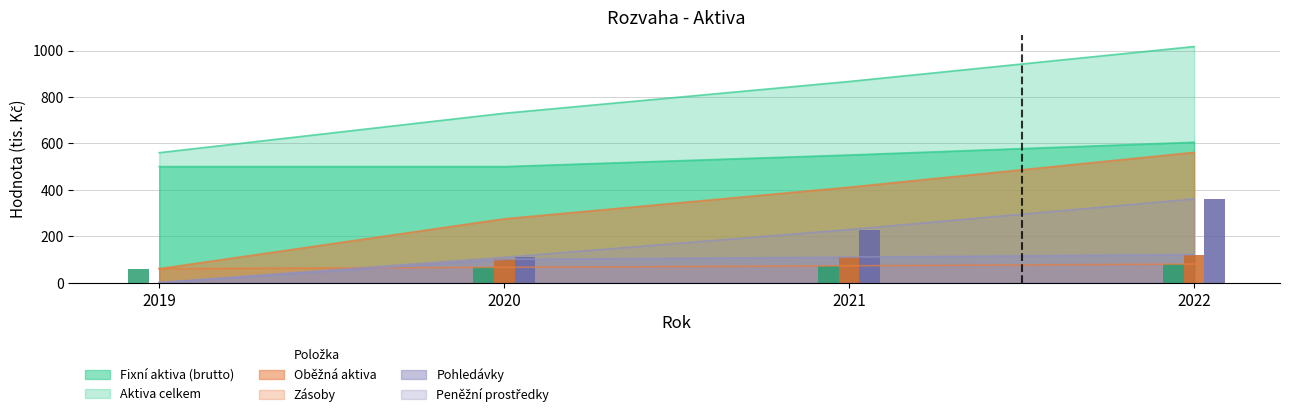

What is the maximum value shown in the chart?

1017.5